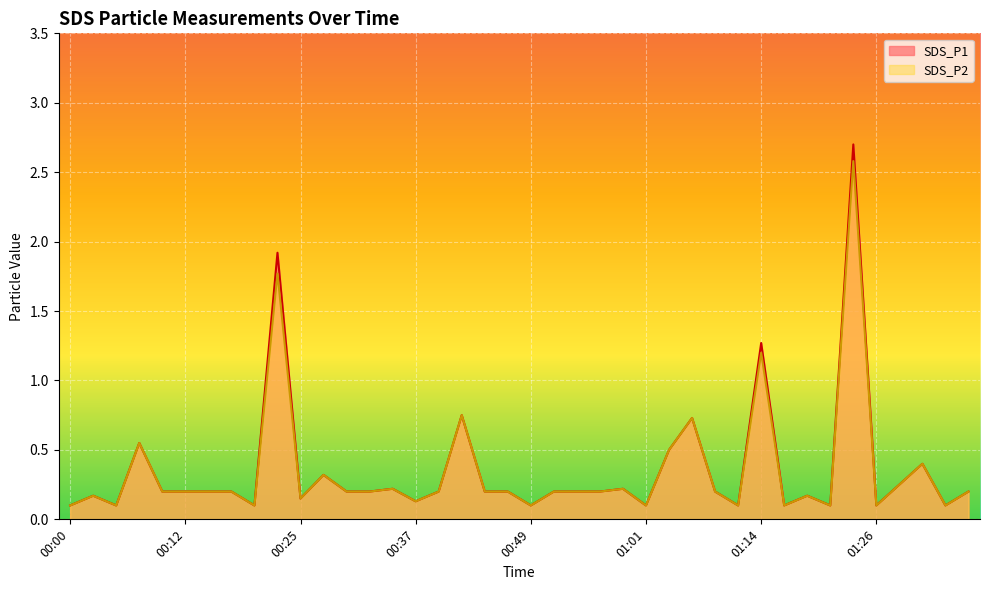

How many interior local peaks does the SDS_P1 series have?

12